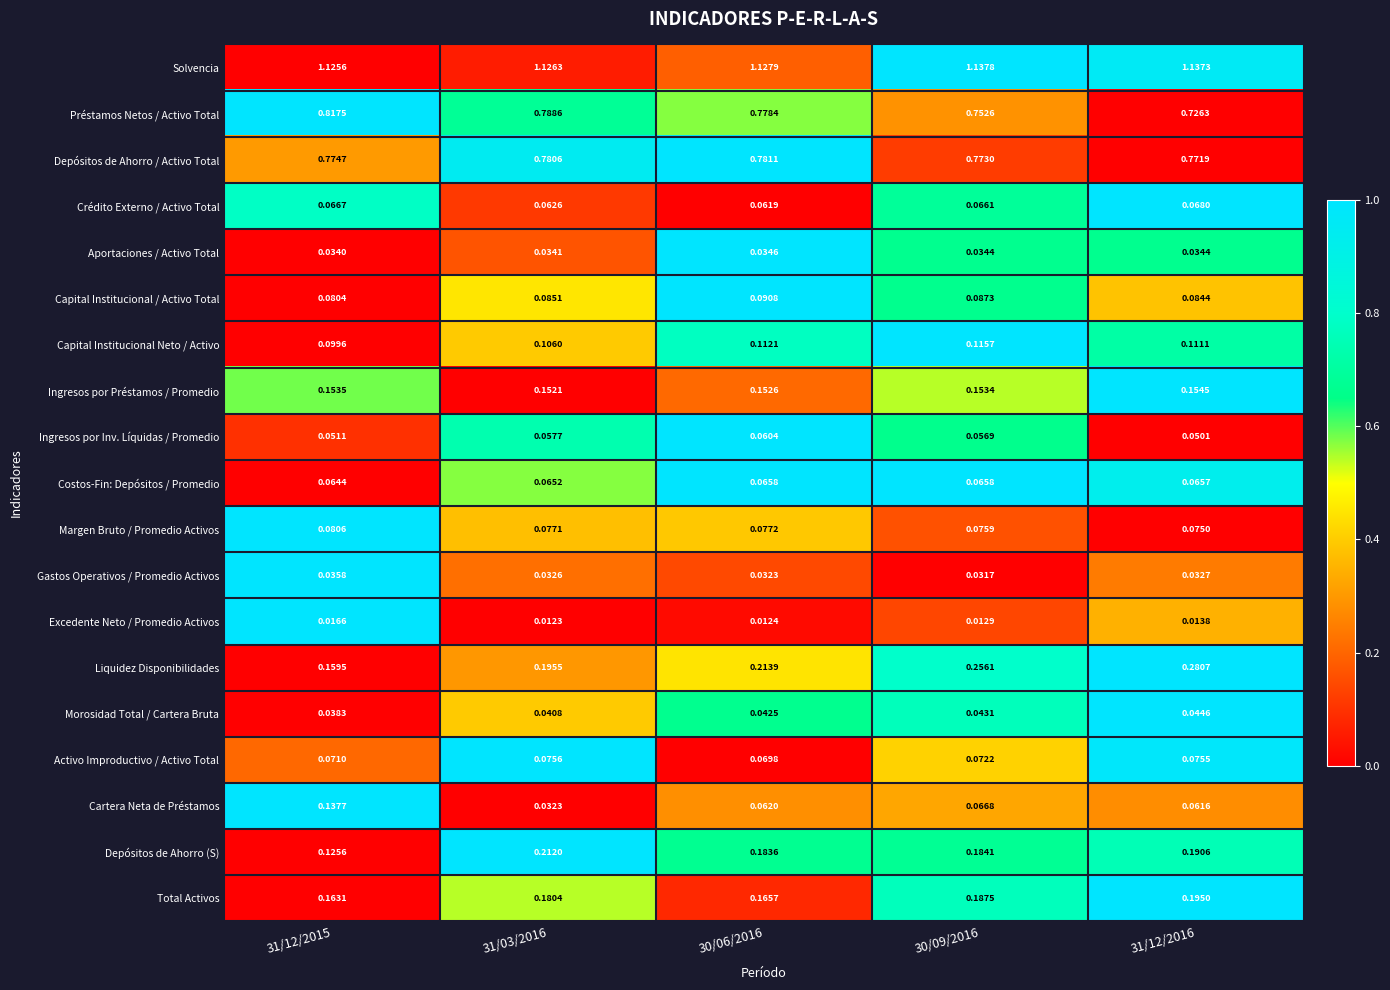

Between 30/06/2016 and 30/09/2016, which series saw the biggest shift?

Liquidez Disponibilidades